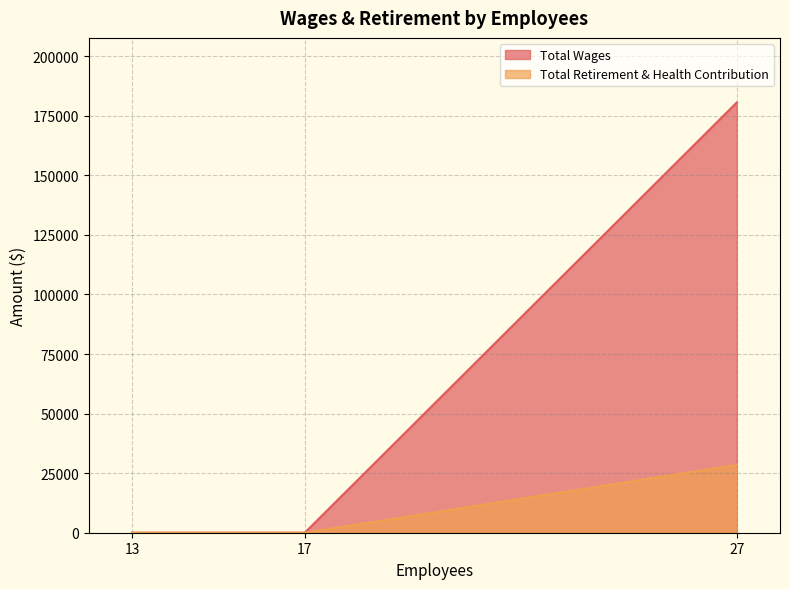

At which label is Total Retirement & Health Contribution closest to 14245?

17